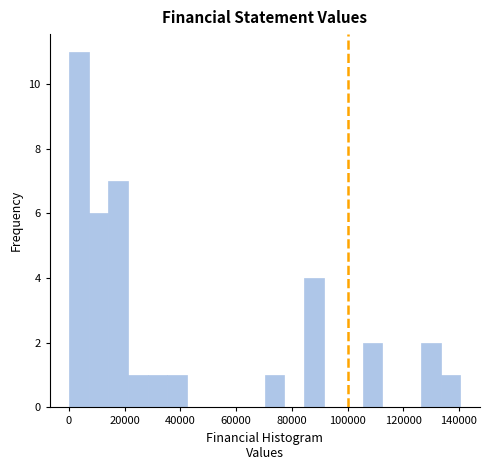

Around what value on the x-axis is the tallest bar? Give the approximate position of its centre, as read against the axis.

4000